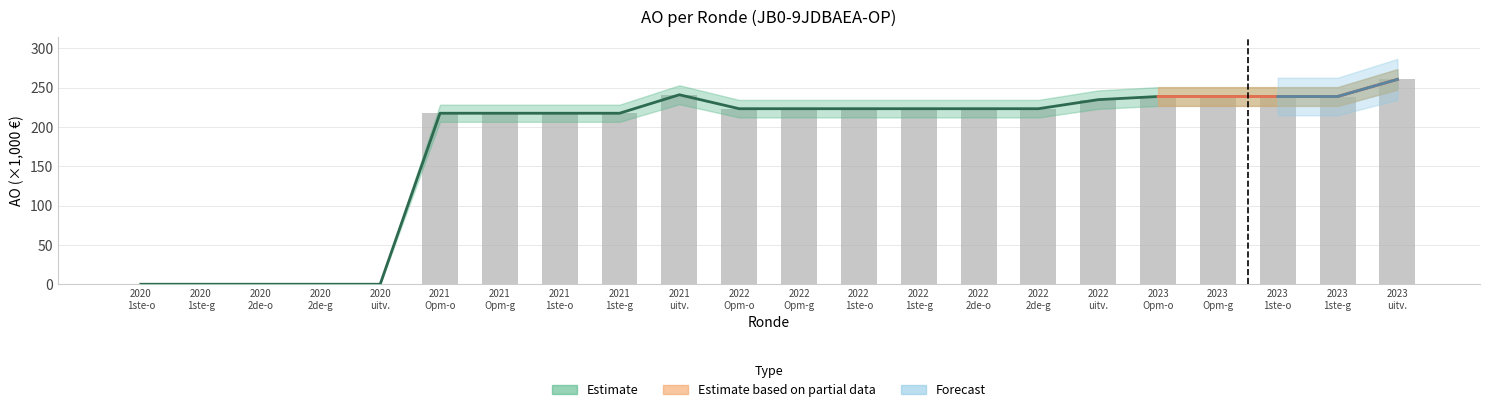

What is the maximum value shown in the chart?

260.3